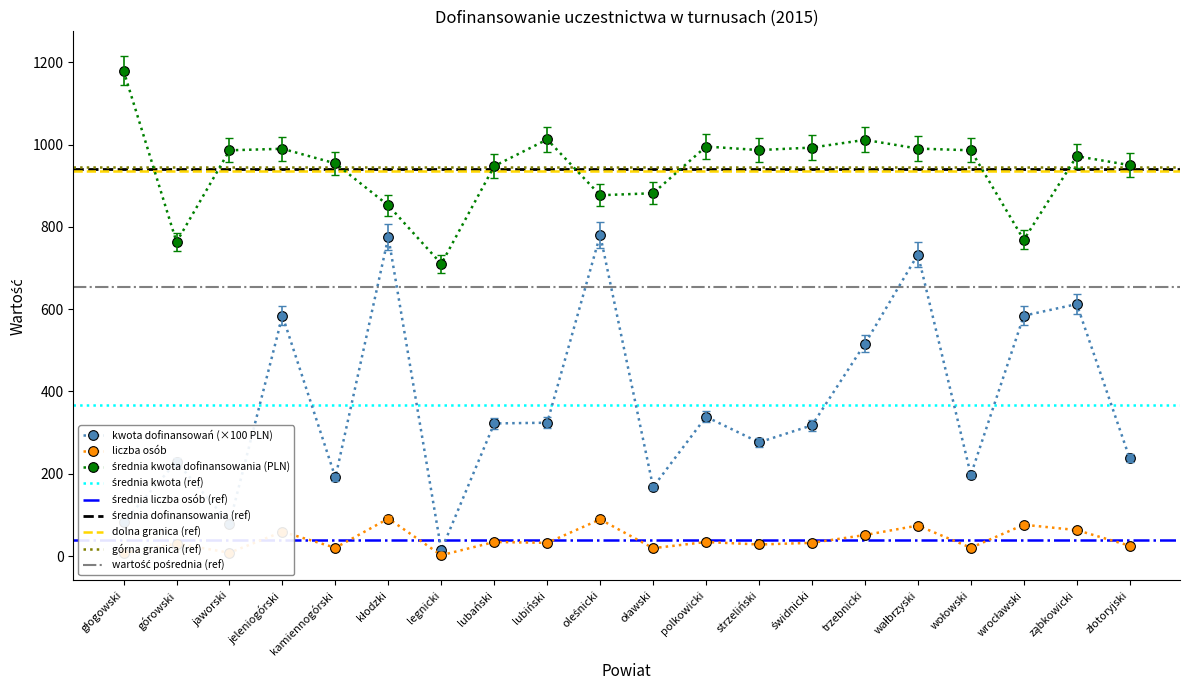

Reading left to right, extract all data points from this chart.

kwota dofinansowań: głogowski=82.5	górowski=228.9	jaworski=78.9	jeleniogórski=584.0	kamiennogórski=190.8	kłodzki=775.4	legnicki=14.2	lubański=322.2	lubiński=323.9	oleśnicki=780.4	oławski=167.5	polkowicki=338.4	strzeliński=276.2	świdnicki=317.6	trzebnicki=515.8	wałbrzyski=732.8	wołowski=197.2	wrocławski=584.0	ząbkowicki=612.1	złotoryjski=237.5
liczba osób: głogowski=7.0	górowski=30.0	jaworski=8.0	jeleniogórski=59.0	kamiennogórski=20.0	kłodzki=91.0	legnicki=2.0	lubański=34.0	lubiński=32.0	oleśnicki=89.0	oławski=19.0	polkowicki=34.0	strzeliński=28.0	świdnicki=32.0	trzebnicki=51.0	wałbrzyski=74.0	wołowski=20.0	wrocławski=76.0	ząbkowicki=63.0	złotoryjski=25.0
średnia kwota dofinansowania: głogowski=1179.1	górowski=763.0	jaworski=986.0	jeleniogórski=989.8	kamiennogórski=954.1	kłodzki=852.0	legnicki=710.0	lubański=947.7	lubiński=1012.3	oleśnicki=876.8	oławski=881.7	polkowicki=995.2	strzeliński=986.6	świdnicki=992.6	trzebnicki=1011.4	wałbrzyski=990.2	wołowski=986.0	wrocławski=768.5	ząbkowicki=971.7	złotoryjski=950.0